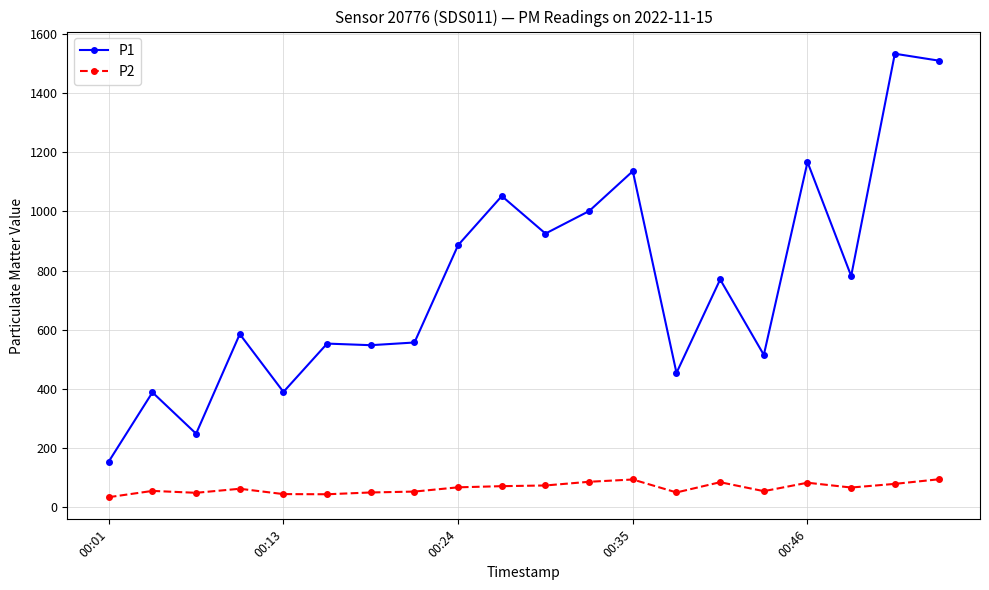

What is the sum of all P2 values?

1304.7